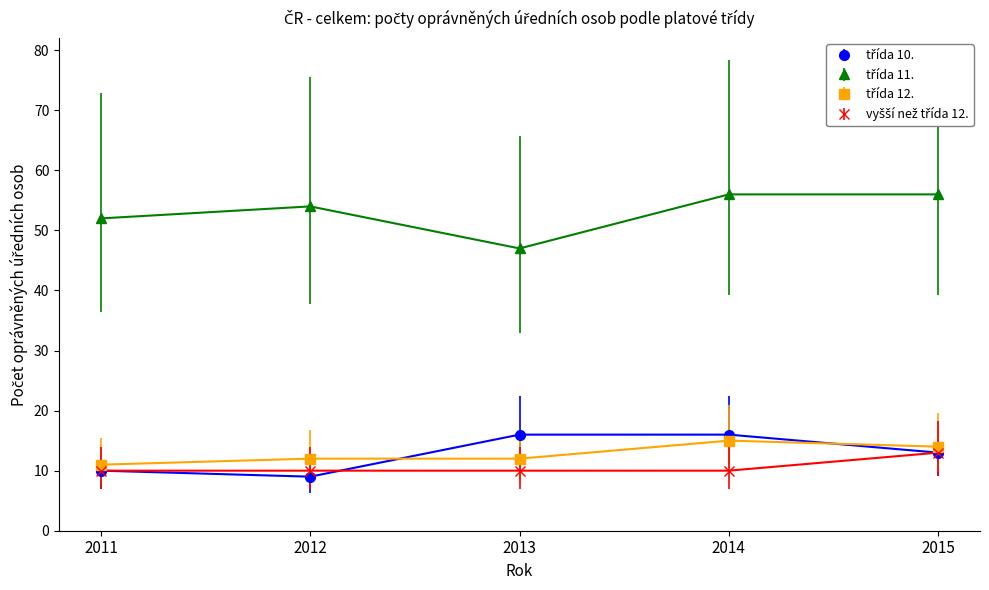

What is the minimum value shown in the chart?

9